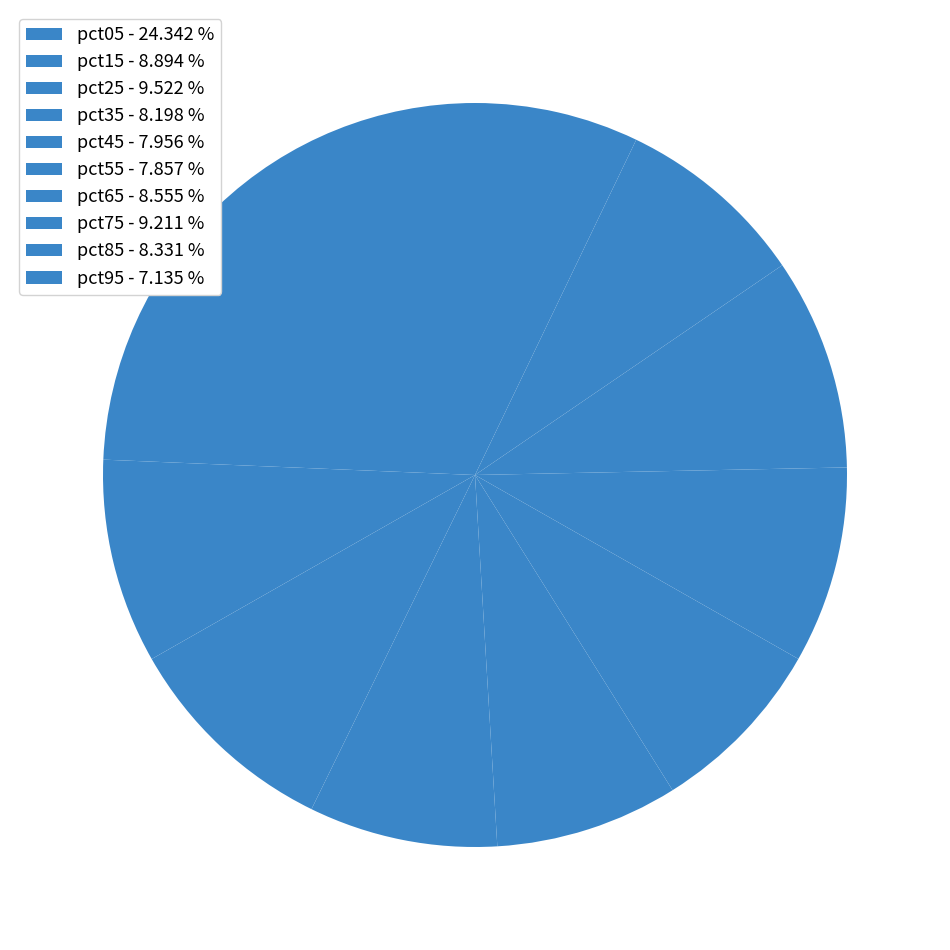

To the nearest percent, what percentage of the pie is pct35?

8%